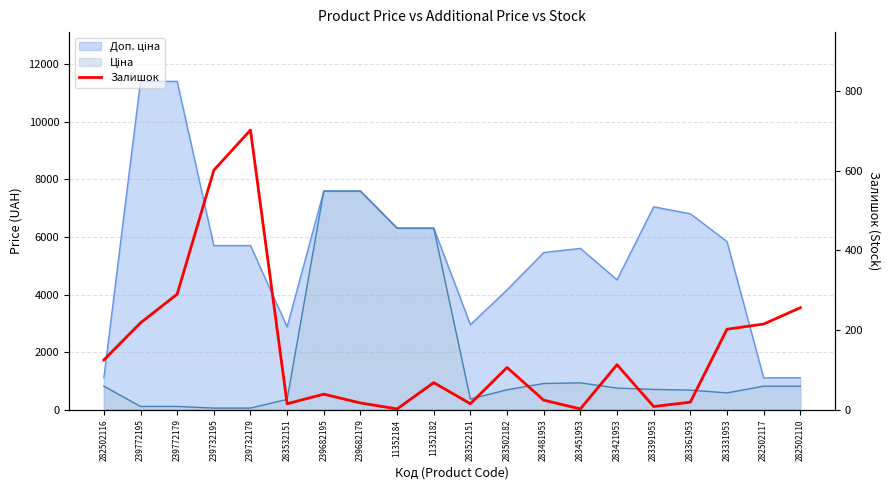

True or false: the data shows 256 at 282502110.

True